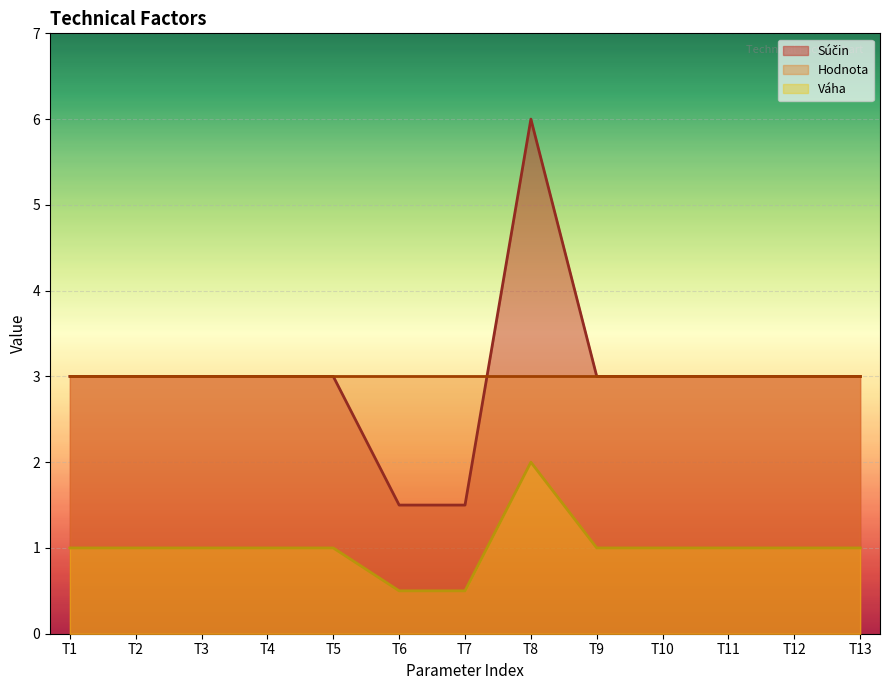

What is the minimum value shown in the chart?

0.5